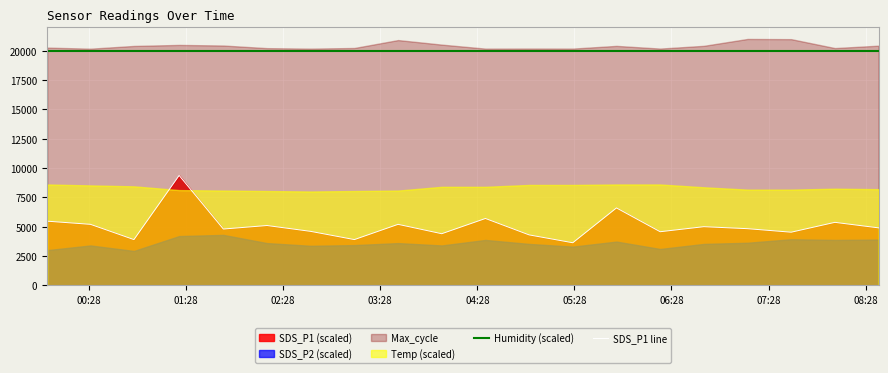

True or false: Humidity (scaled) and SDS_P1 line cross at least once.

False